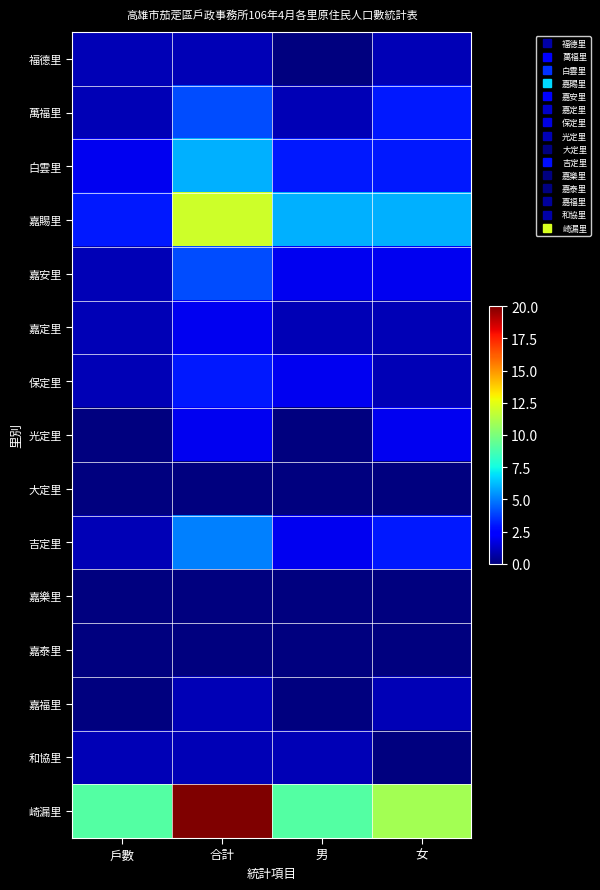

Reading left to right, transcribe all the data shown in this chart.

福德里: 戶數=1	合計=1	男=0	女=1
萬福里: 戶數=1	合計=4	男=1	女=3
白雲里: 戶數=2	合計=6	男=3	女=3
嘉賜里: 戶數=3	合計=12	男=6	女=6
嘉安里: 戶數=1	合計=4	男=2	女=2
嘉定里: 戶數=1	合計=2	男=1	女=1
保定里: 戶數=1	合計=3	男=2	女=1
光定里: 戶數=0	合計=2	男=0	女=2
大定里: 戶數=0	合計=0	男=0	女=0
吉定里: 戶數=1	合計=5	男=2	女=3
嘉樂里: 戶數=0	合計=0	男=0	女=0
嘉泰里: 戶數=0	合計=0	男=0	女=0
嘉福里: 戶數=0	合計=1	男=0	女=1
和協里: 戶數=1	合計=1	男=1	女=0
崎漏里: 戶數=9	合計=20	男=9	女=11